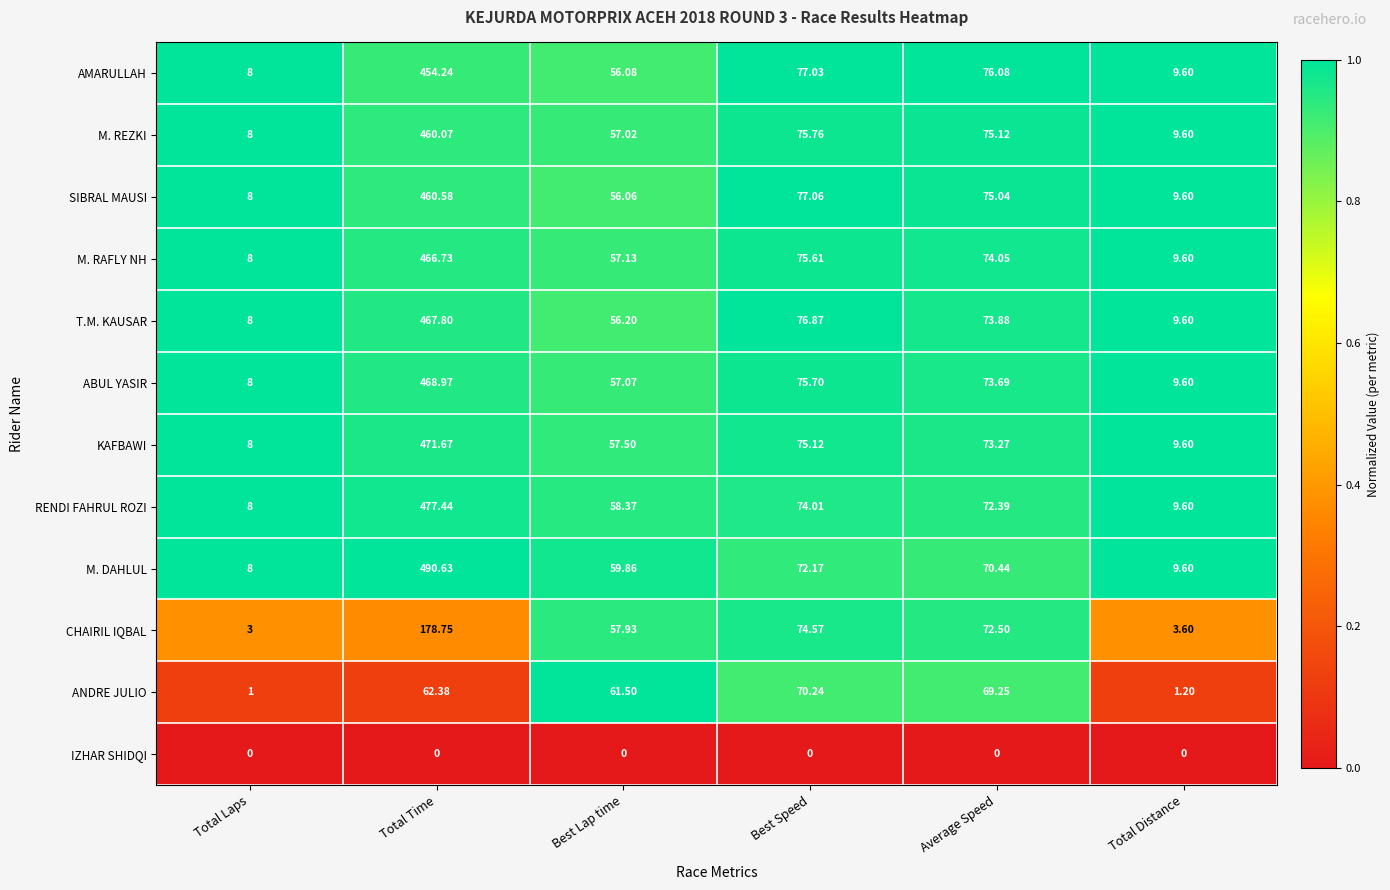

Which series has the largest range (max minus min)?

M. DAHLUL